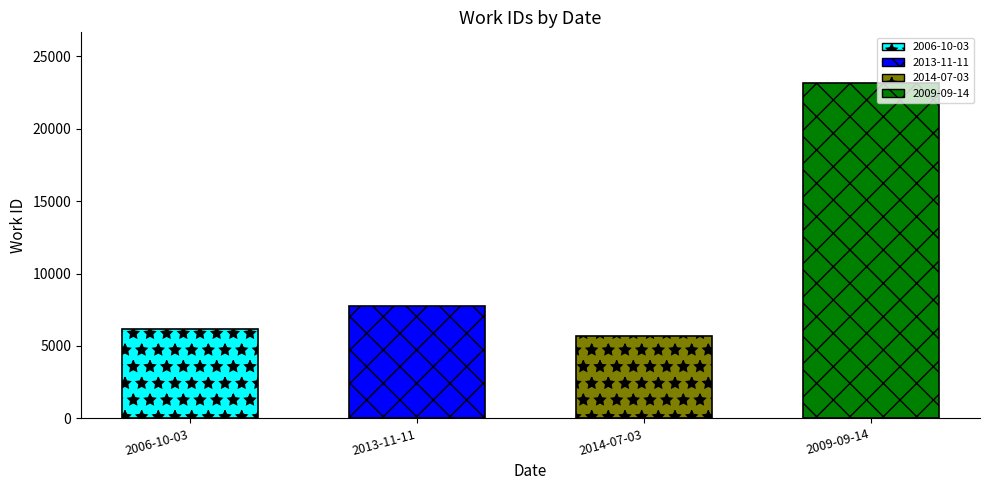

Where is the data nearest to the value 14431?

2013-11-11